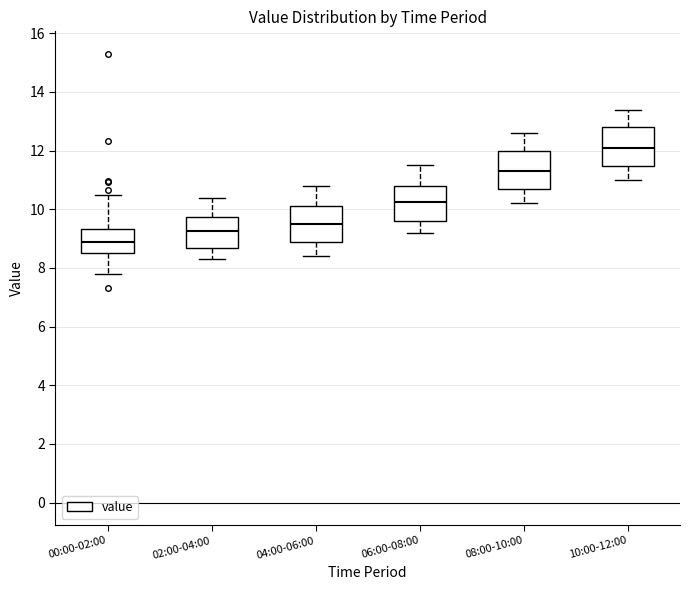

Where does the upper whisker of the box for 06:00-08:00 end on the y-axis? The values are not printed on the chart, so give them approximately, as read against the axis.

11.6